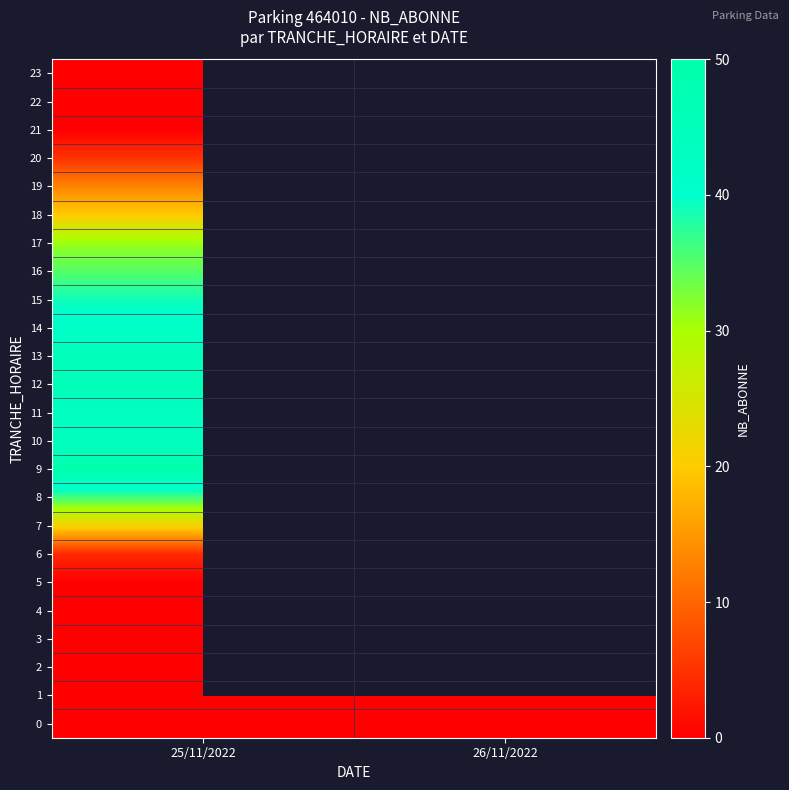

Read the 17 value at 25/11/2022.

31.0